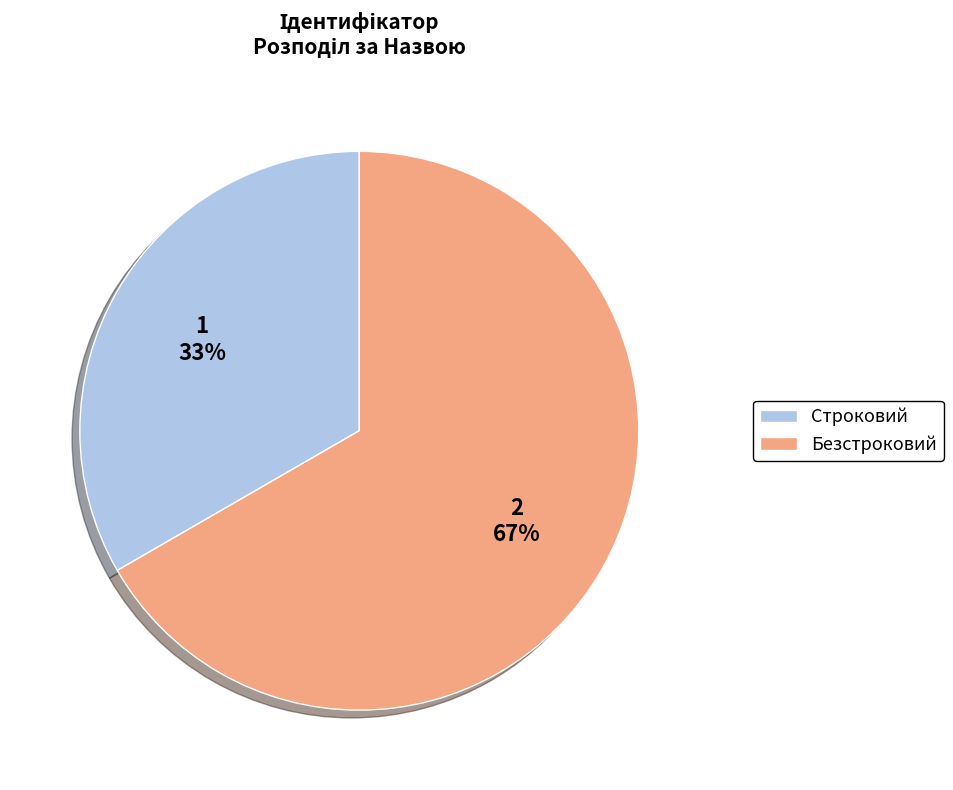

Which slice is the largest?

Безстроковий